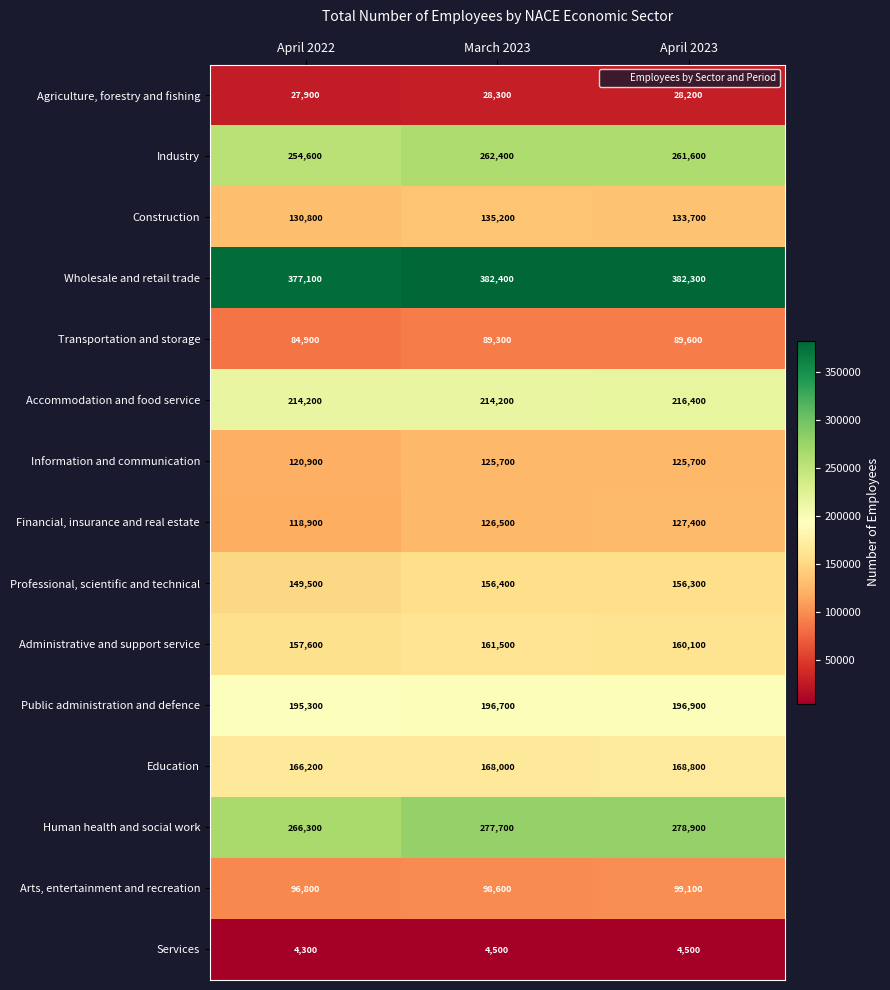

What is the difference between the Public administration and defence values at April 2023 and March 2023?

200